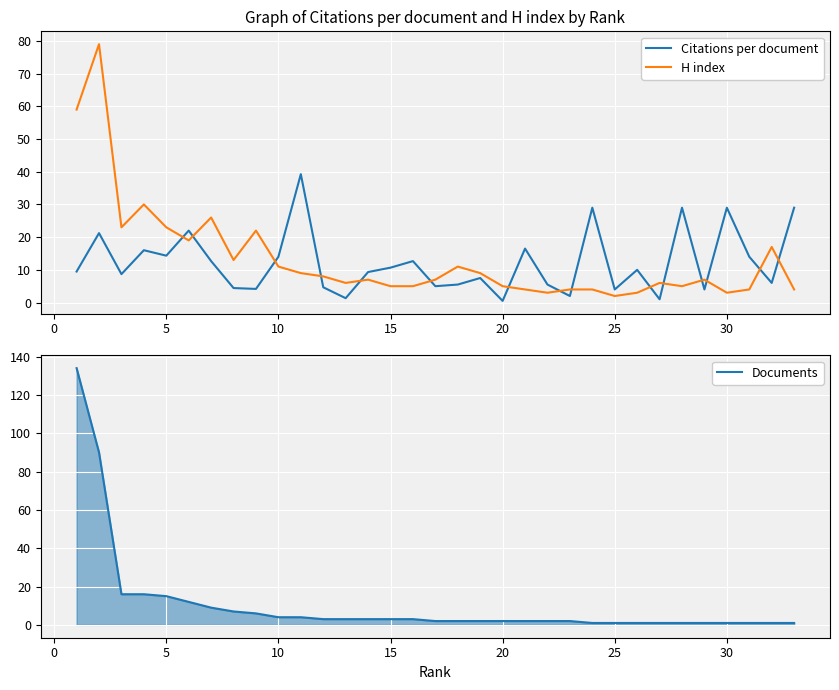

True or false: H index and Documents intersect in this chart.

True